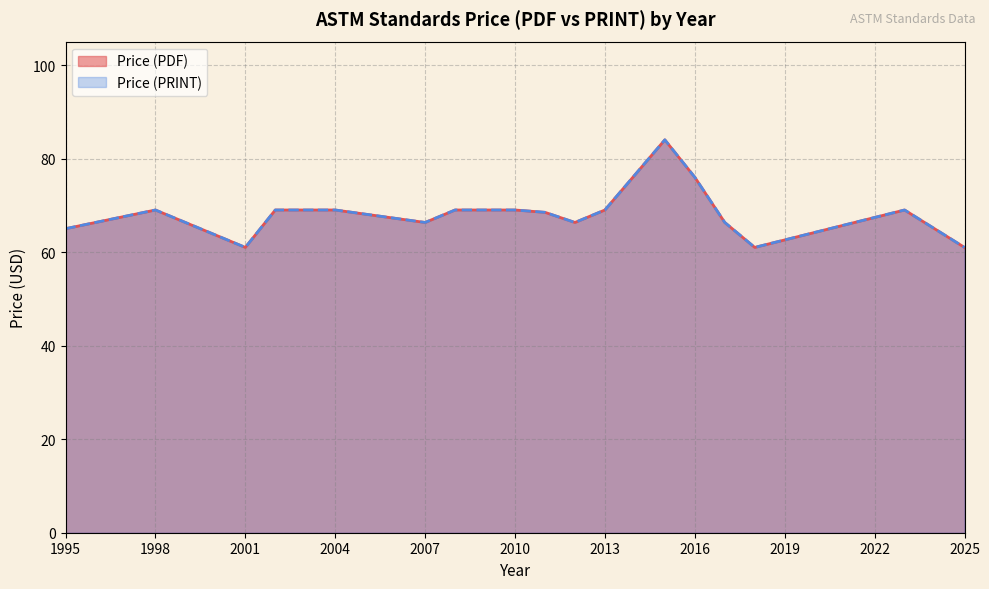

True or false: Price (PDF) has a value of 61 at 2001.

True